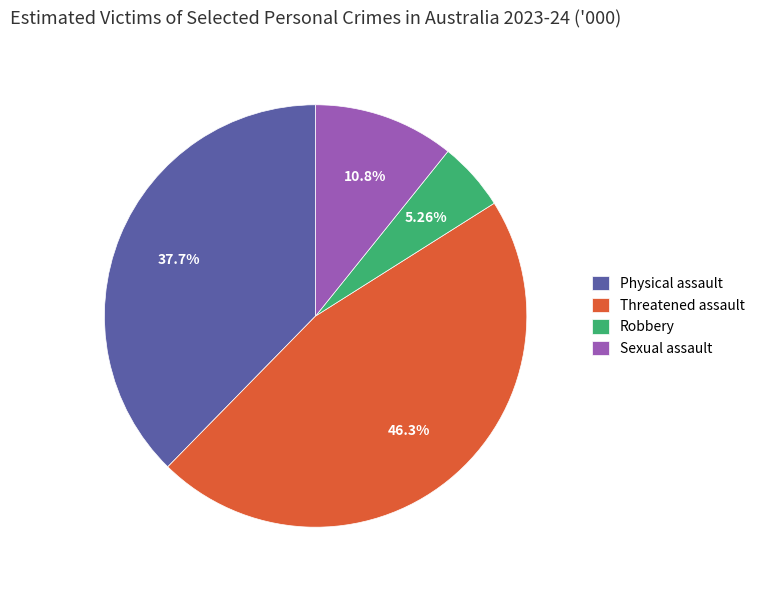

Is it true that Sexual assault is 16% of the pie?

False